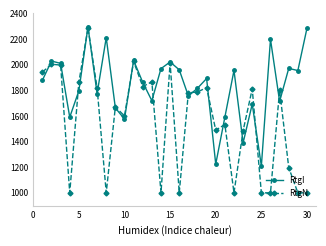

What is the sum of all RtgN values?

46619